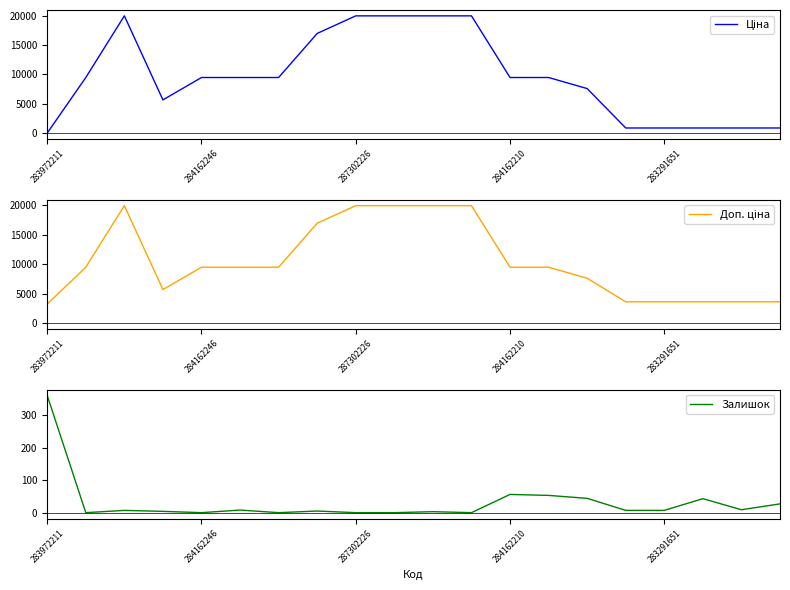

At how many categories does at least one series exceed 5838?

13